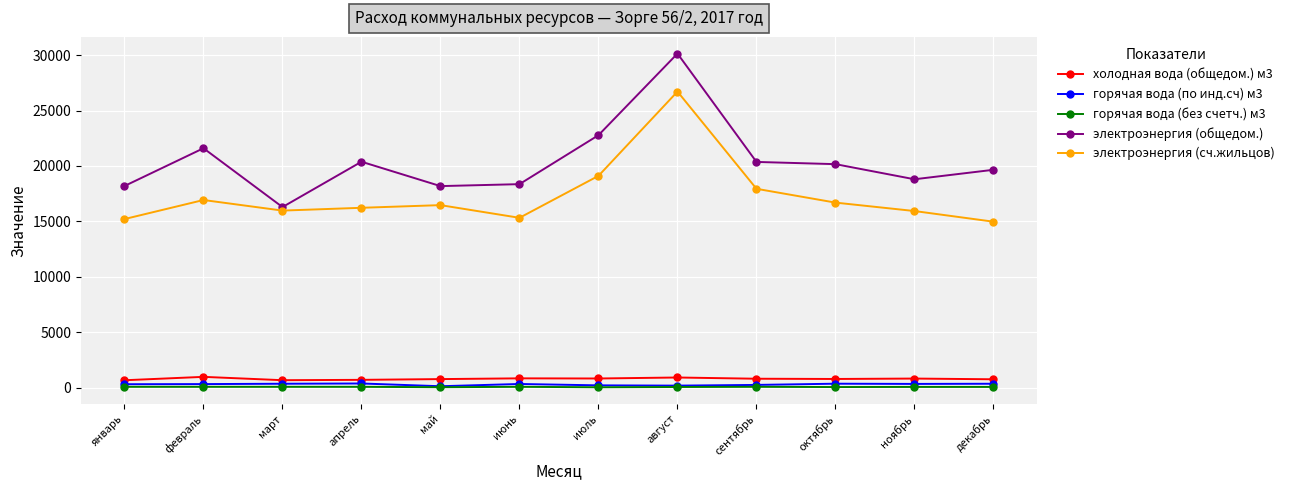

What is the difference between the maximum and minimum values in the горячая вода (по инд.сч) м3 series?

247.8